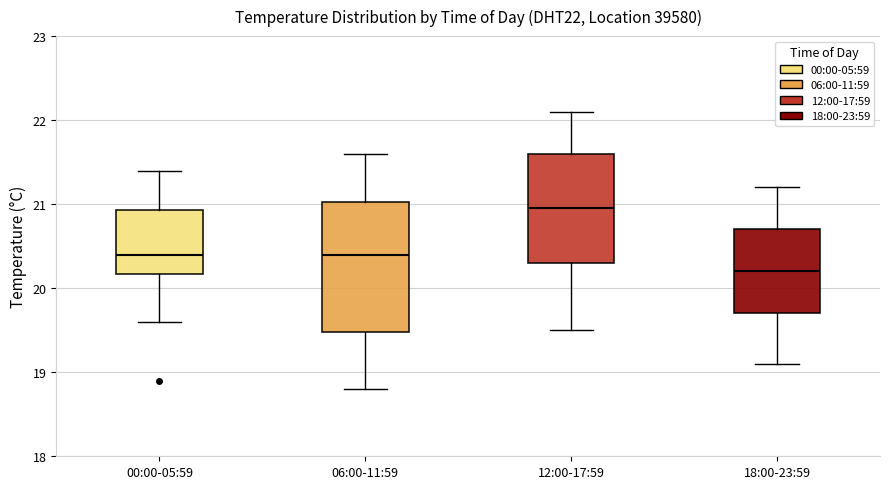

Where is the lower edge of the box for 12:00-17:59 on the y-axis? The values are not printed on the chart, so give them approximately, as read against the axis.

20.3